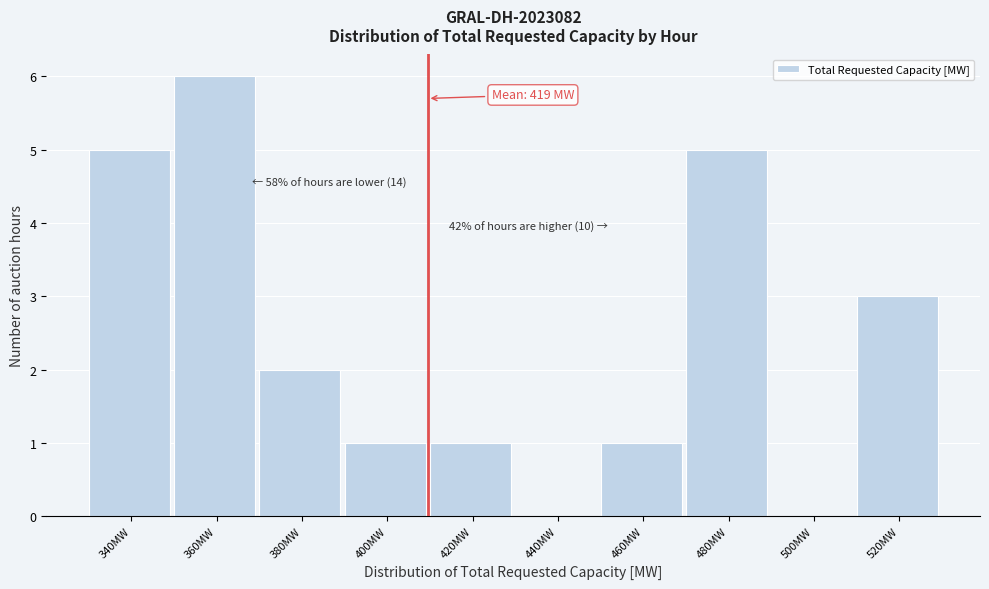

Reading left to right, list all the values displayed in this chart.

340MW=5	360MW=6	380MW=2	400MW=1	420MW=1	440MW=0	460MW=1	480MW=5	500MW=0	520MW=3